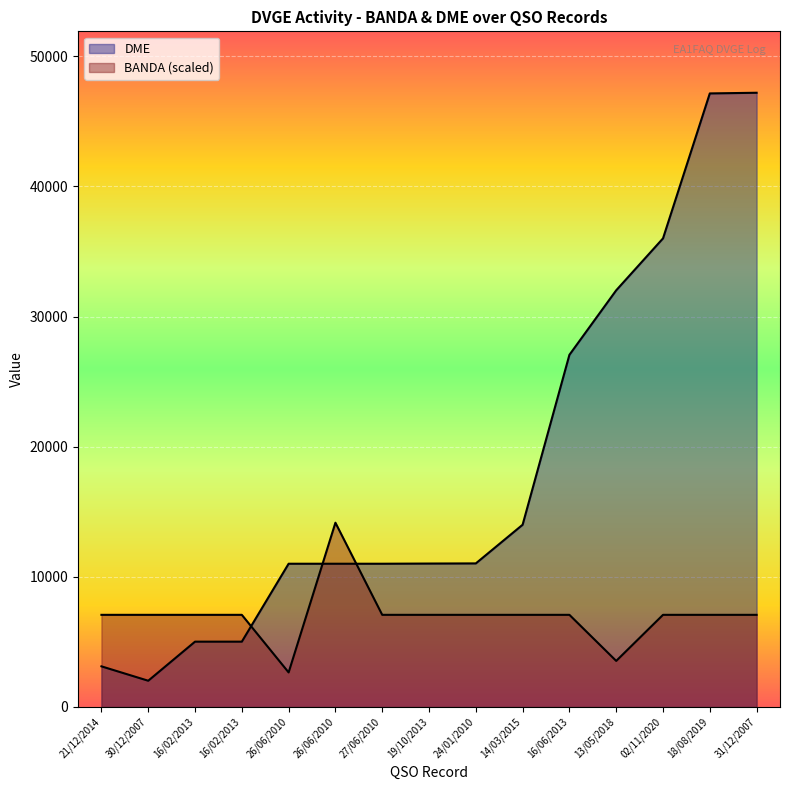

Which category has the highest value in the BANDA series?

26/06/2010